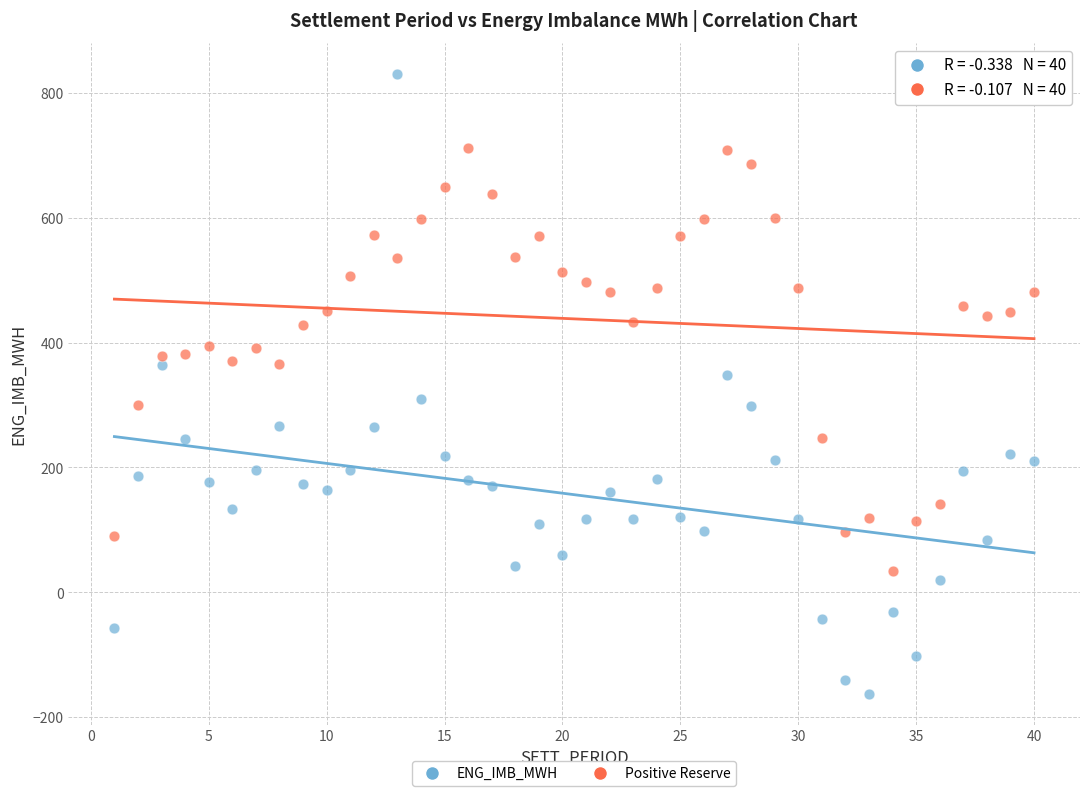

Which series contains the lowest Y value?

ENG_IMB_MWH